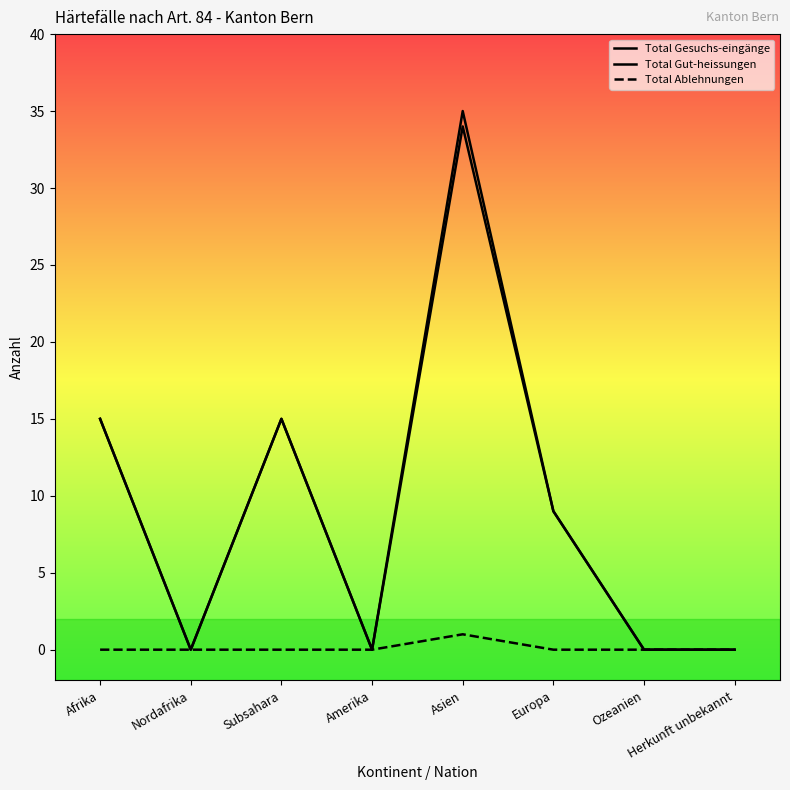

Reading left to right, transcribe all the data shown in this chart.

Total Gesuchs-eingänge: 15	0	15	0	35	9	0	0
Total Gut-heissungen: 15	0	15	0	34	9	0	0
Total Ablehnungen: 0	0	0	0	1	0	0	0